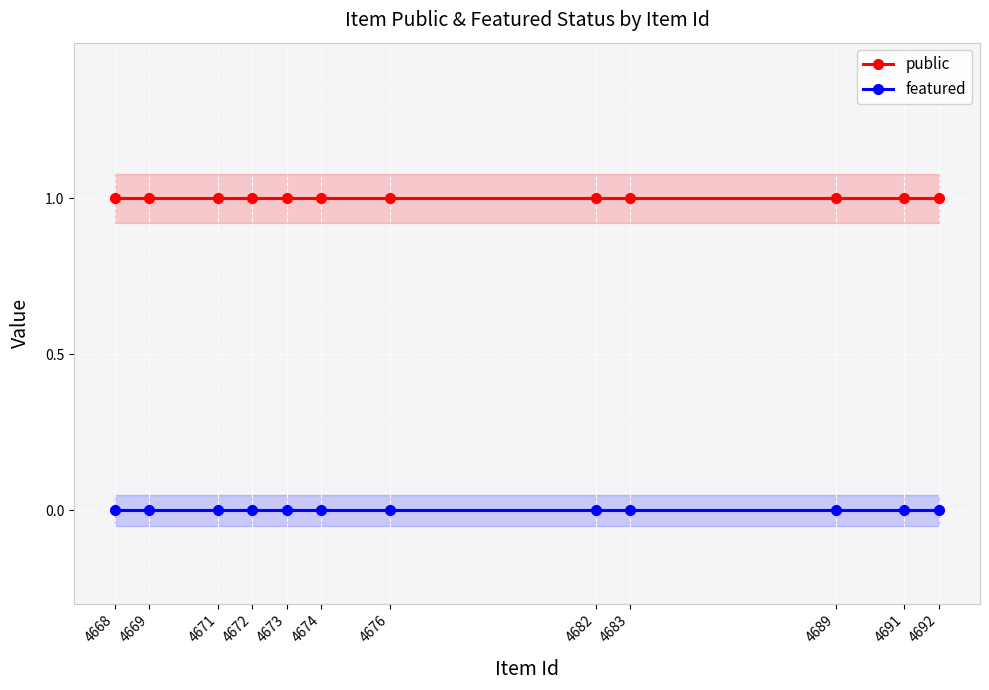

How many lines are shown in the chart?

2